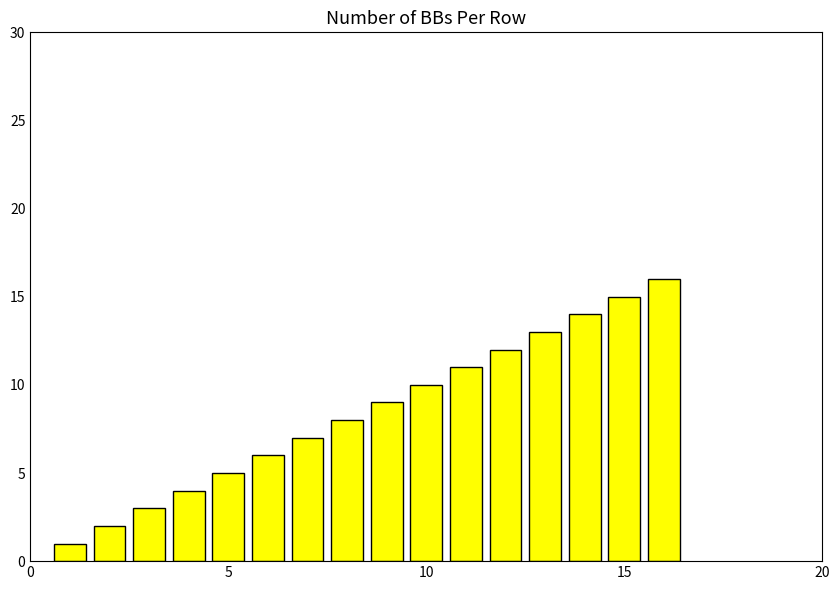

What is the difference between the maximum and second lowest values?

14